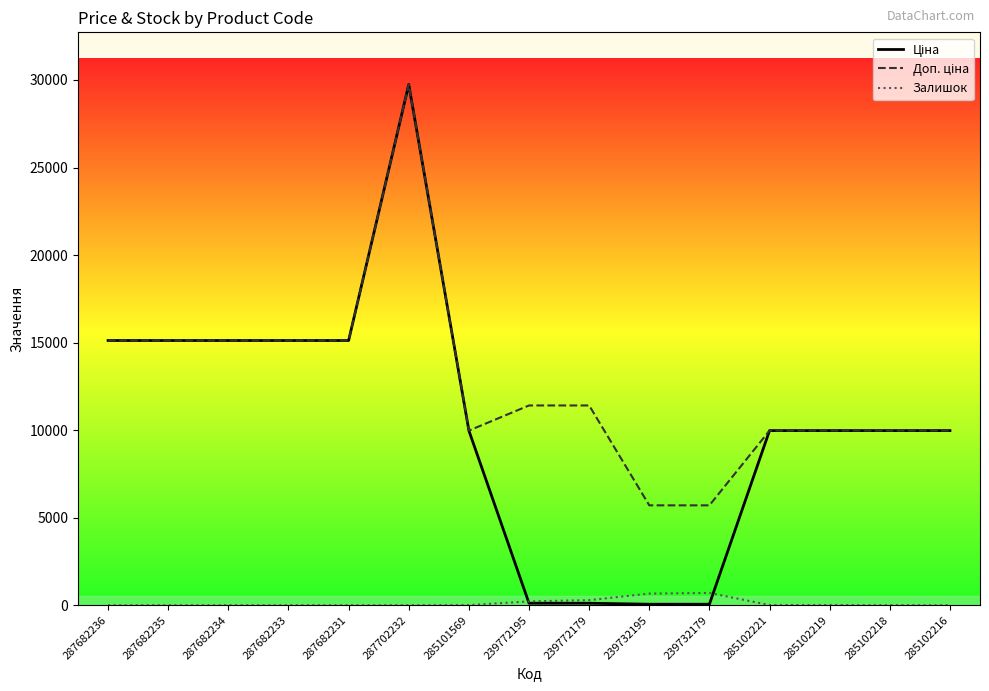

What is the spread (max minus min) of values at 287682234?

15120.0